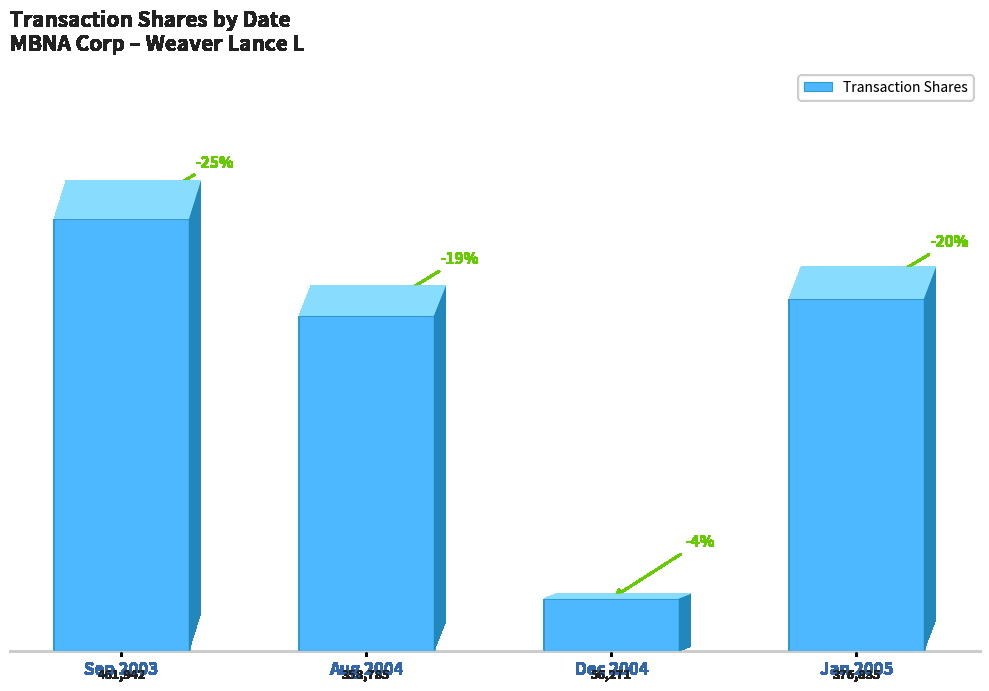

Is it true that the value at Dec 2004 is 56271?

True